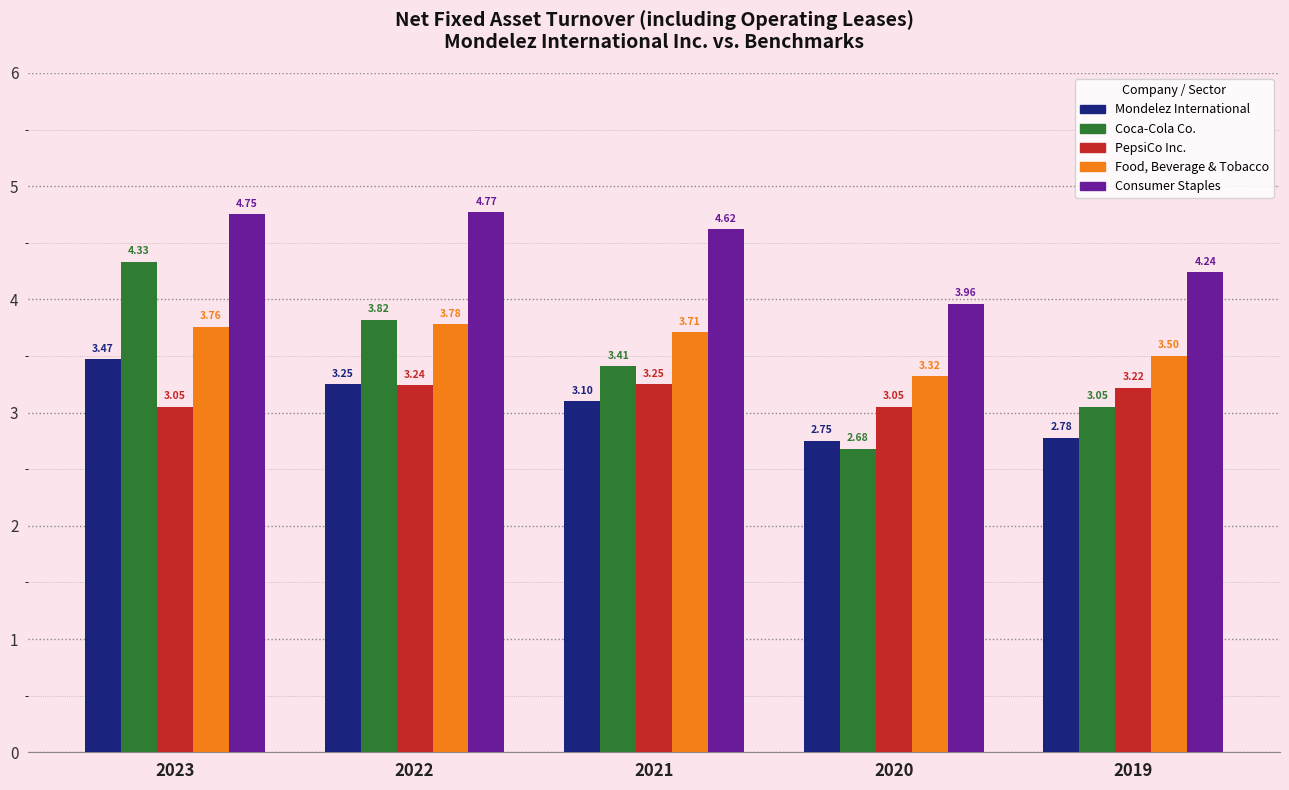

At which label does Consumer Staples reach its peak?

2022